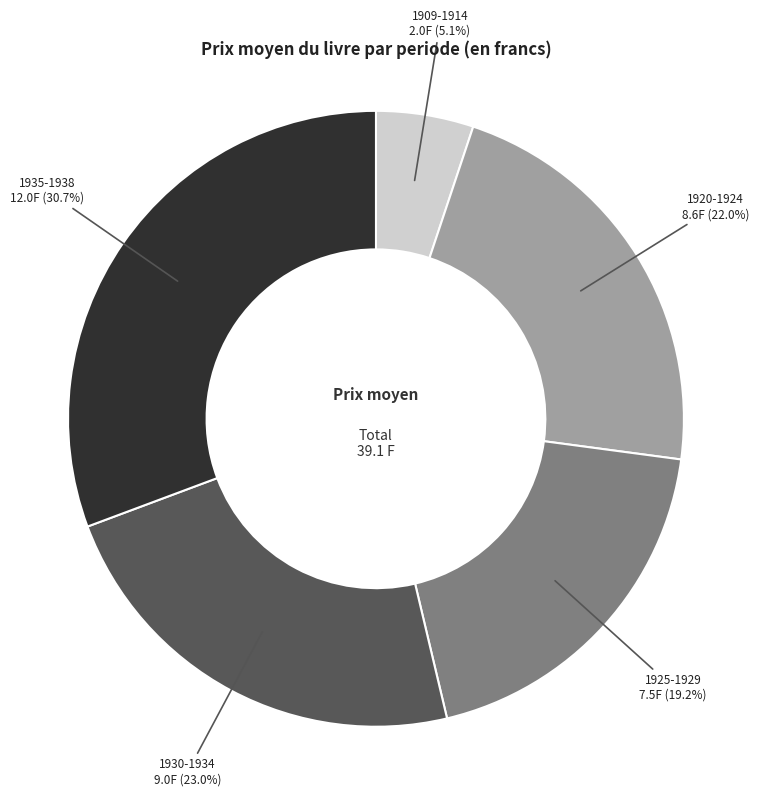

Is there any slice that represents more than half of the pie?

No